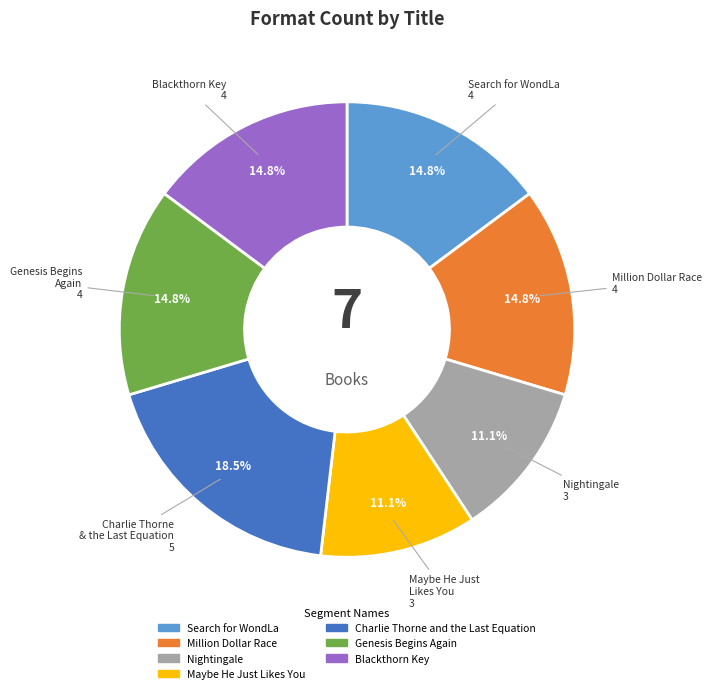

Count the number of slices in the pie.

7